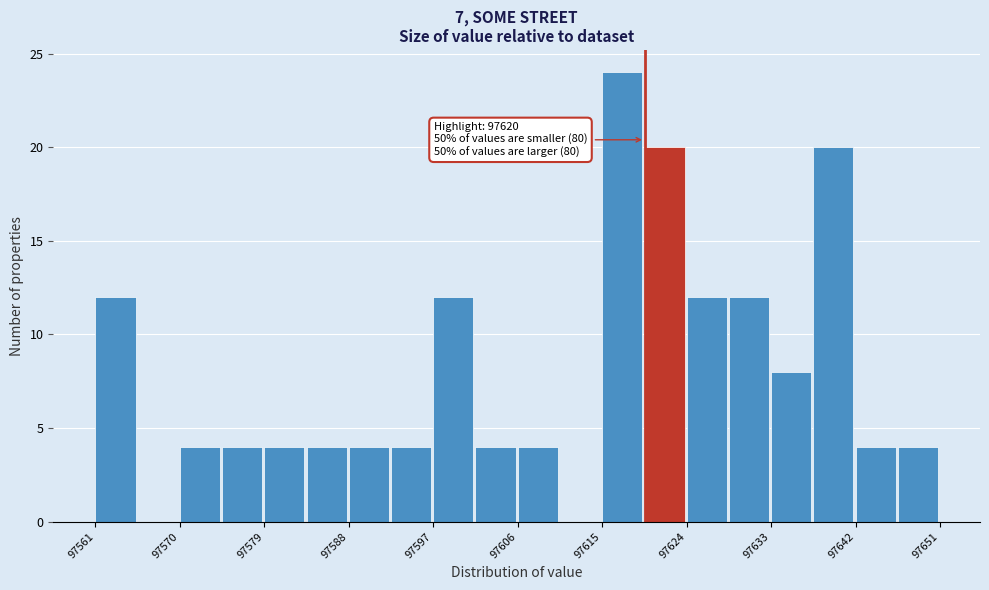

Over which range of the x-axis is the bar tallest?

97615 to 97620